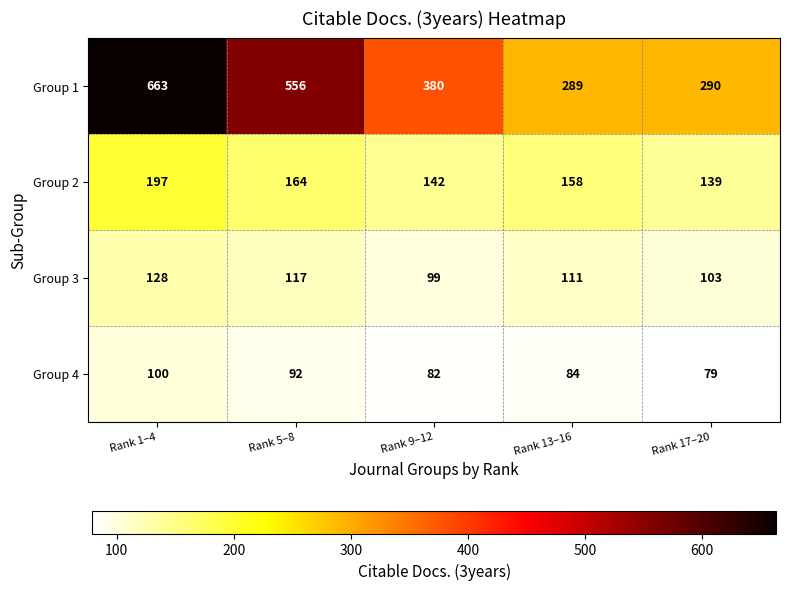

Count the number of categories in the chart.

5